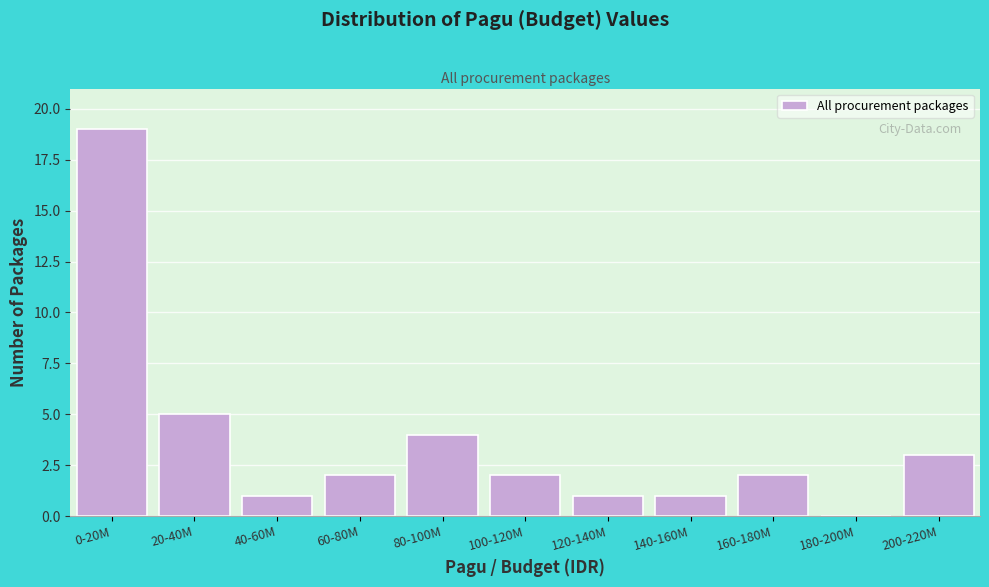

Reading right to left, what are all the values shown in this chart?

200-220M=3	180-200M=0	160-180M=2	140-160M=1	120-140M=1	100-120M=2	80-100M=4	60-80M=2	40-60M=1	20-40M=5	0-20M=19